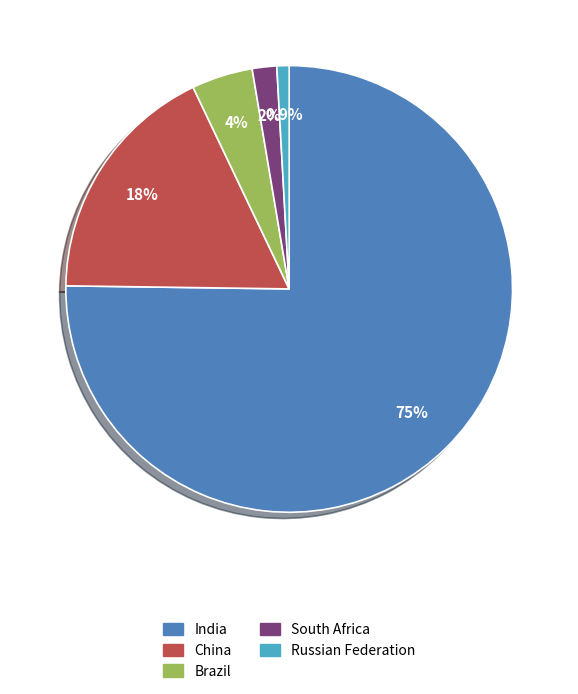

To the nearest percent, what percentage of the pie is China?

18%